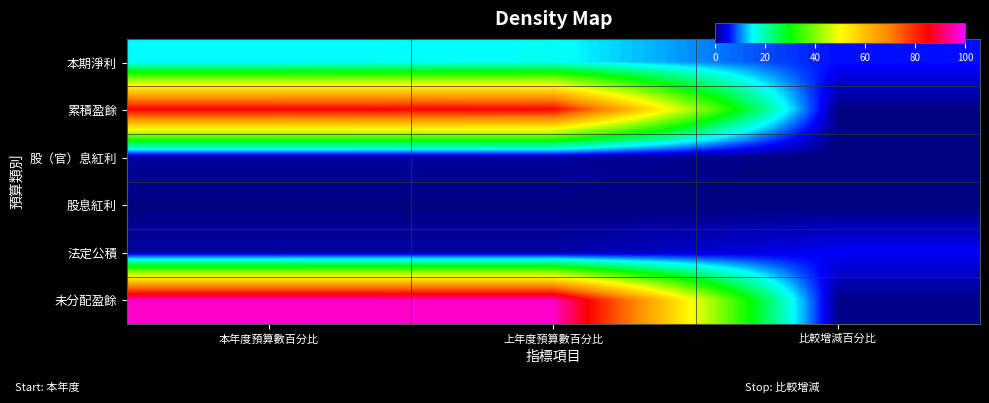

At 本年度預算數百分比, list the series in order from smallest to largest.

股息紅利, 股（官）息紅利, 法定公積, 本期淨利, 累積盈餘, 未分配盈餘